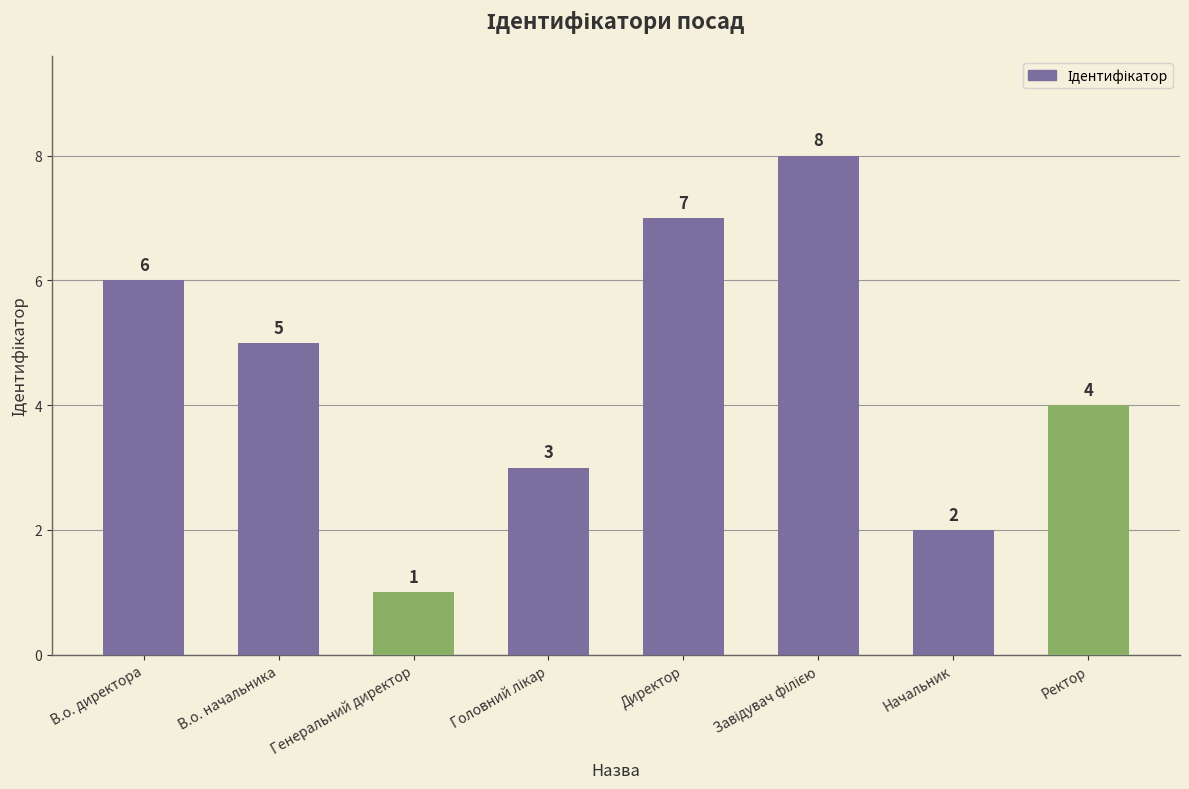

The value at Ректор is 4. True or false?

True